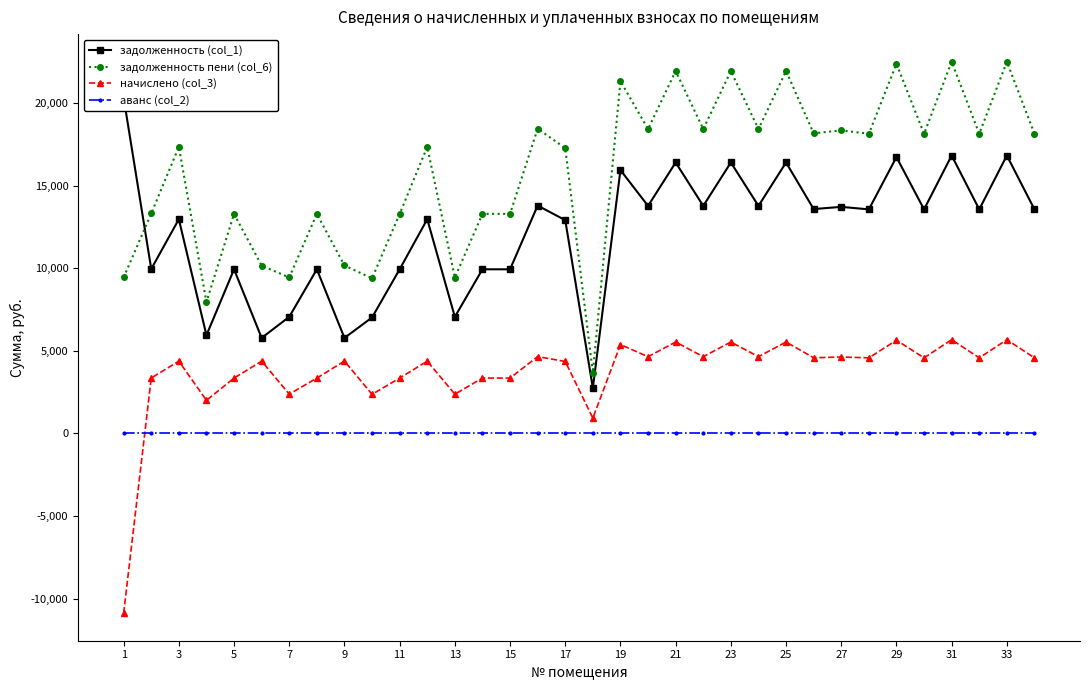

Is the value of начислено (col_3) at 17 greater than the value of задолженность пени (col_6) at 1?

No